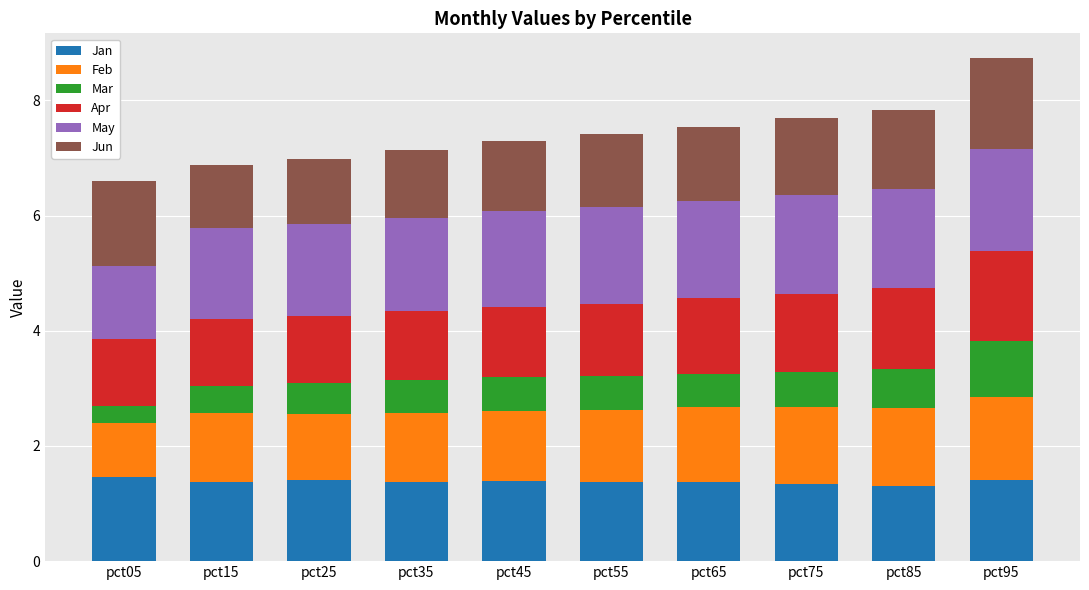

What is the minimum value for Jan?

1.3